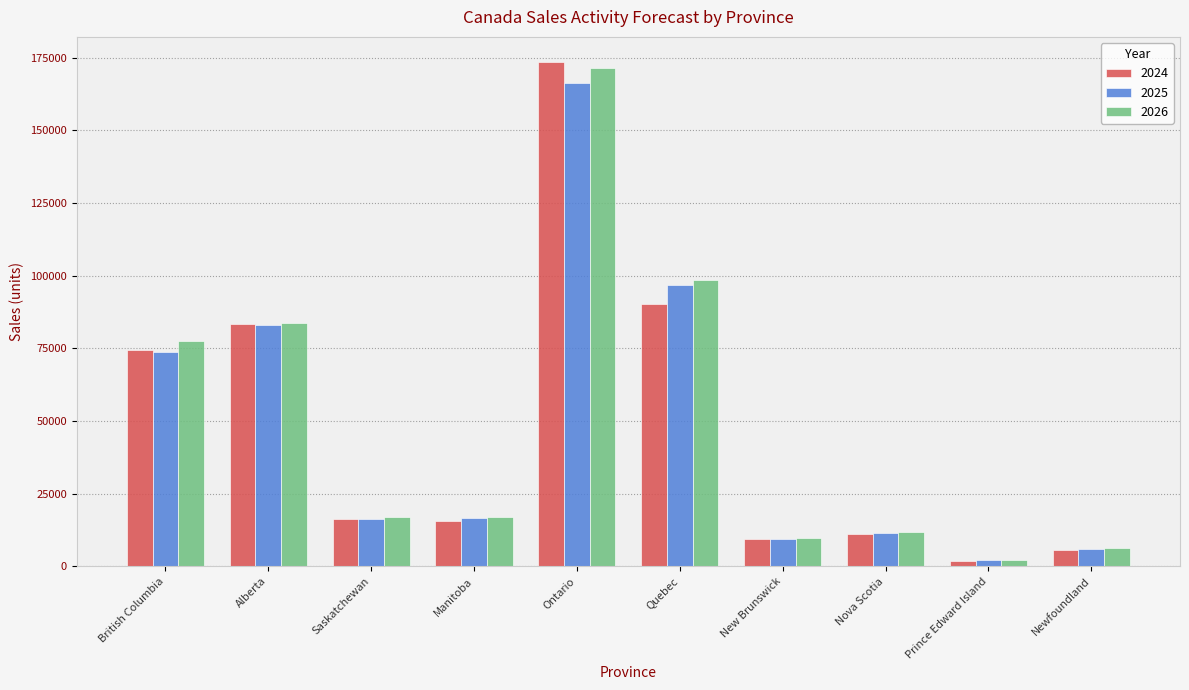

What is the maximum value shown in the chart?

173482.0